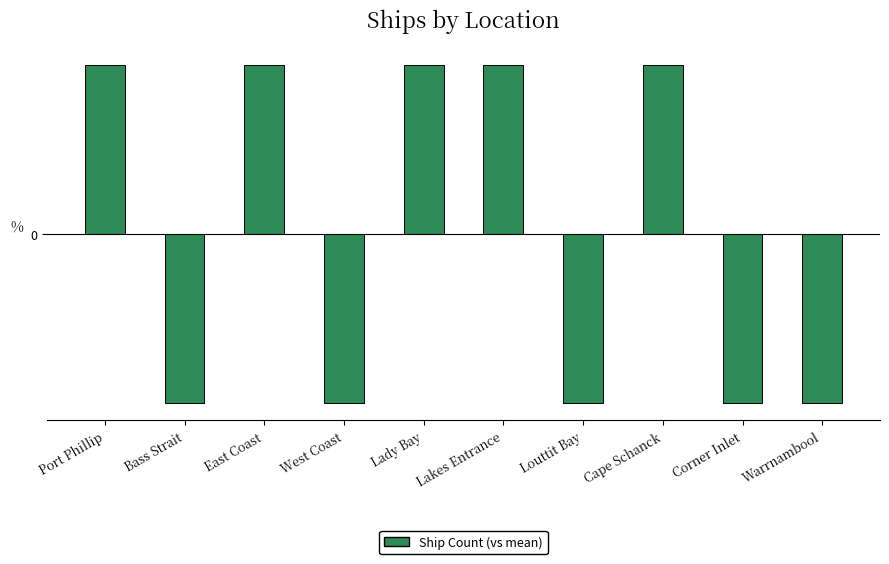

What position from the left is Corner Inlet?

9